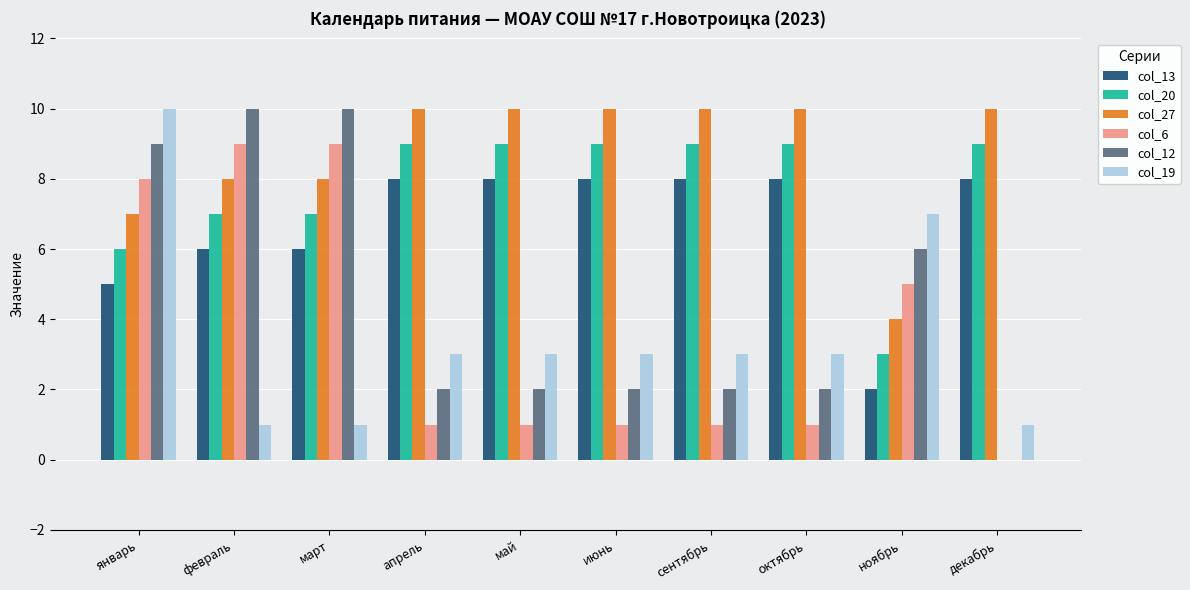

How many series are shown in this chart?

6